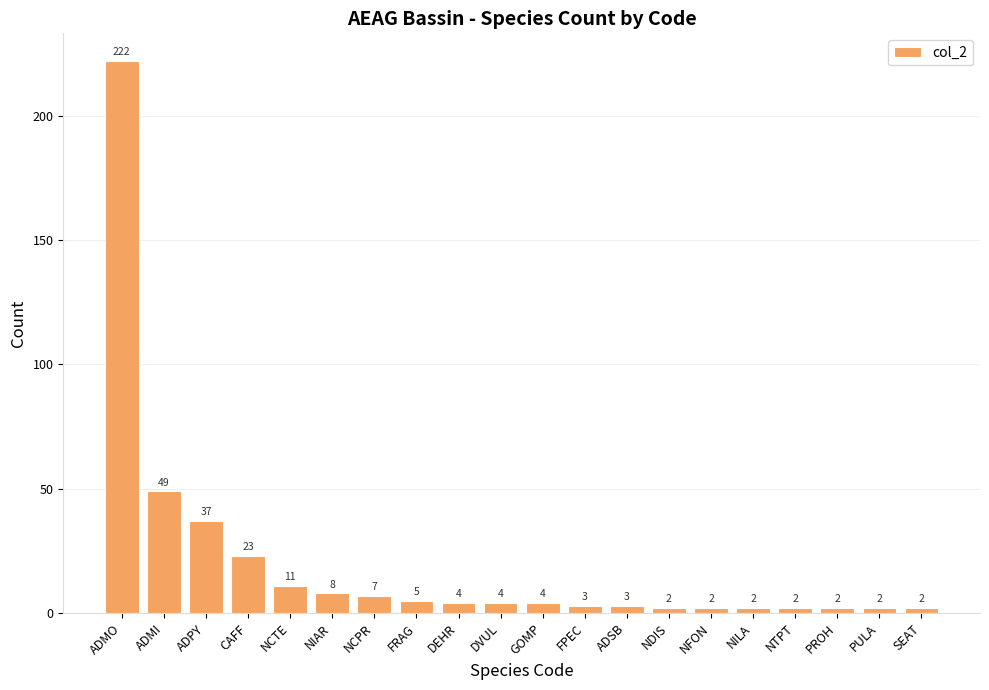

Where is the data nearest to the value 112?

ADMI